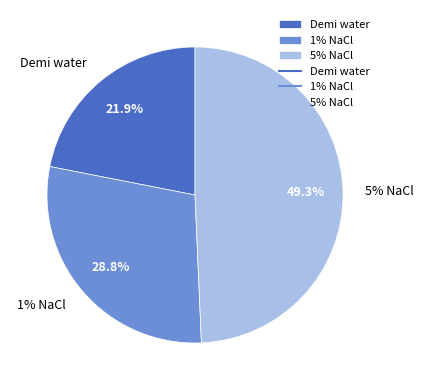

To the nearest percent, what is the average slice percentage?

33%